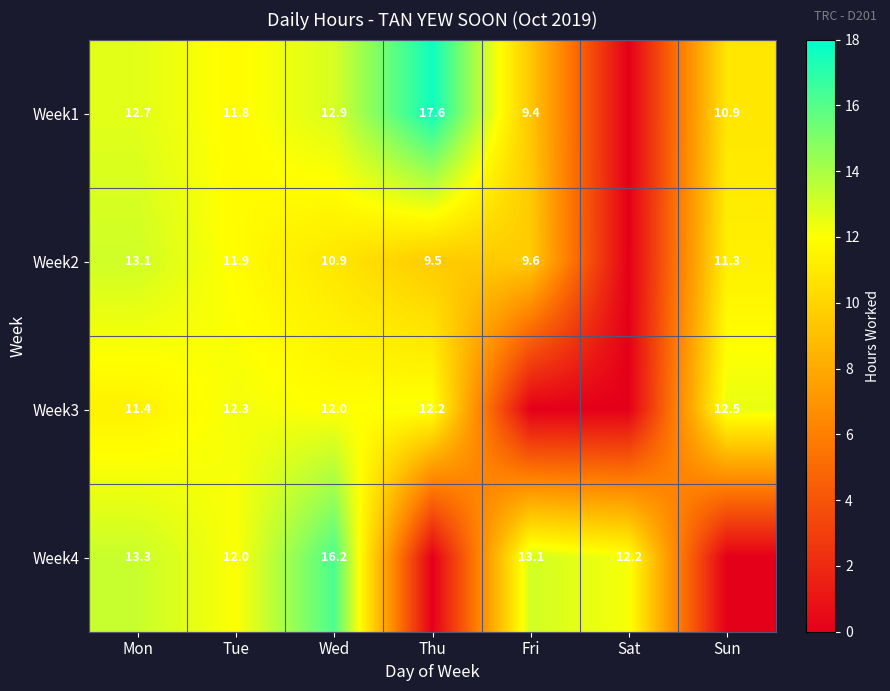

What is the sum of the Week2 values at Wed and Thu?

20.4